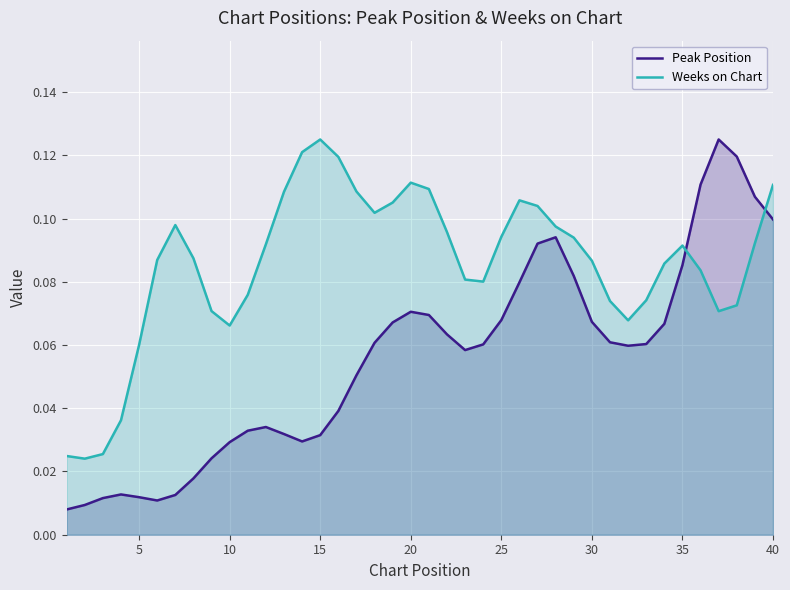

What is the difference between the maximum and minimum values in the Weeks on Chart series?

0.1